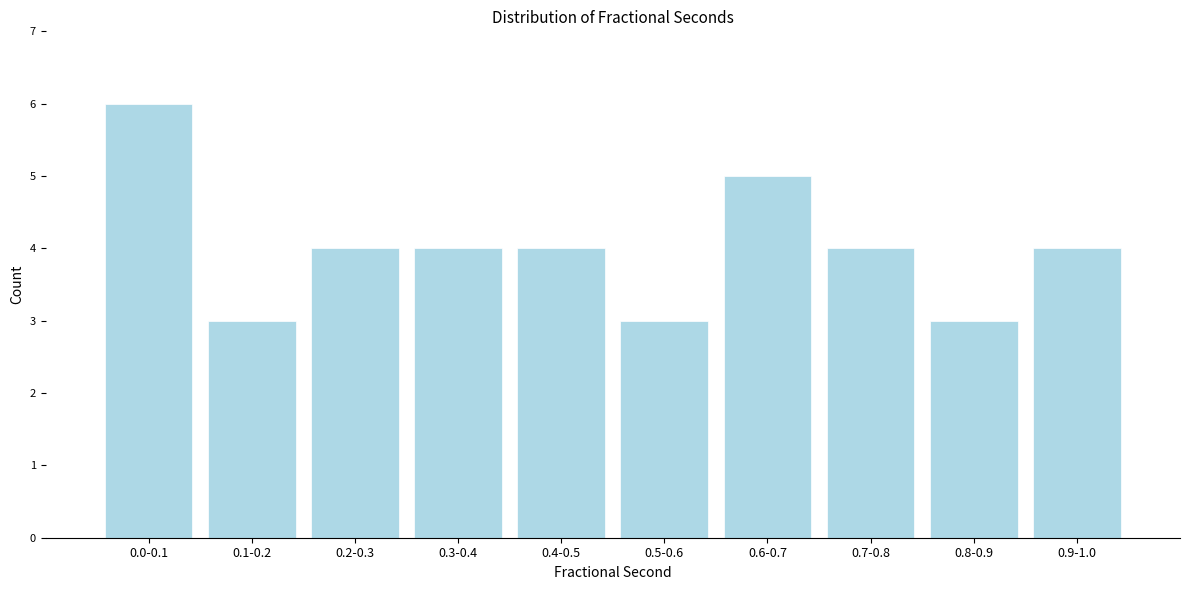

Reading left to right, list all the values displayed in this chart.

0.0-0.1=6	0.1-0.2=3	0.2-0.3=4	0.3-0.4=4	0.4-0.5=4	0.5-0.6=3	0.6-0.7=5	0.7-0.8=4	0.8-0.9=3	0.9-1.0=4